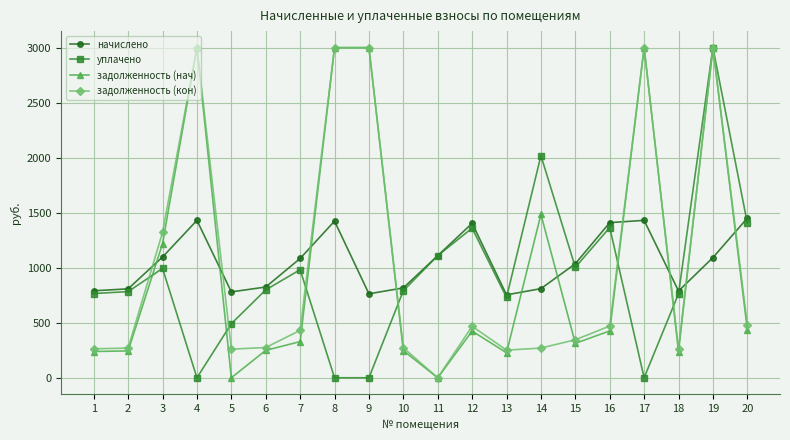

Where is the first local maximum for начислено?

4